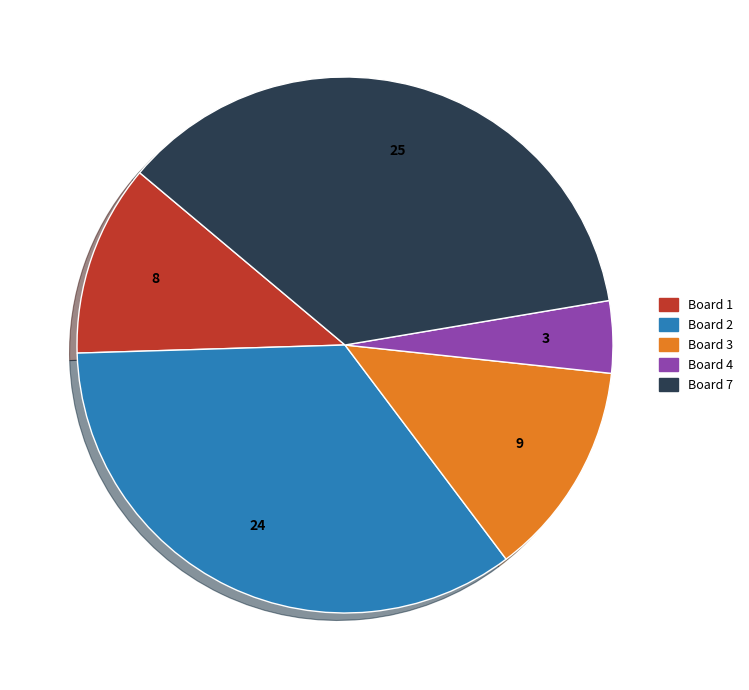

Is there any slice that represents more than half of the pie?

No